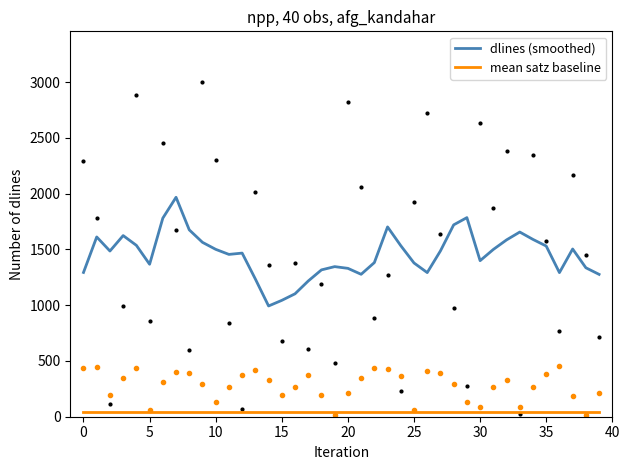

What is the minimum value for mean satz baseline?

43.5